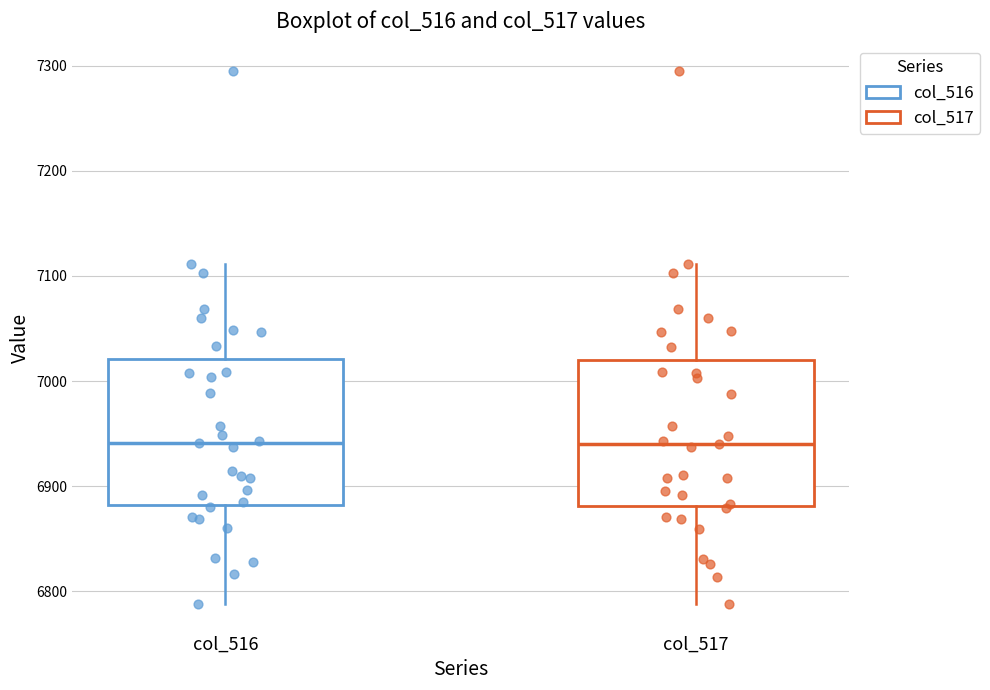

Reading left to right, transcribe this box plot: for each box, give where its median line is, the range the box spans, and where its two whiskers end, as read against the y-axis. The values are not printed on the chart, so give them approximately, as read against the axis.

col_516: median 6940, box 6880 to 7020, whiskers 6790 to 7110
col_517: median 6940, box 6880 to 7020, whiskers 6790 to 7110